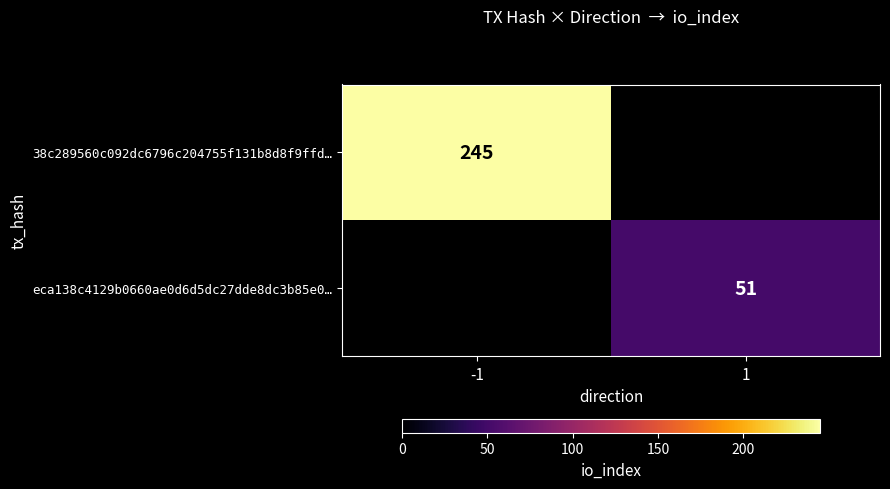

At which category does the chart reach its peak across all series?

-1